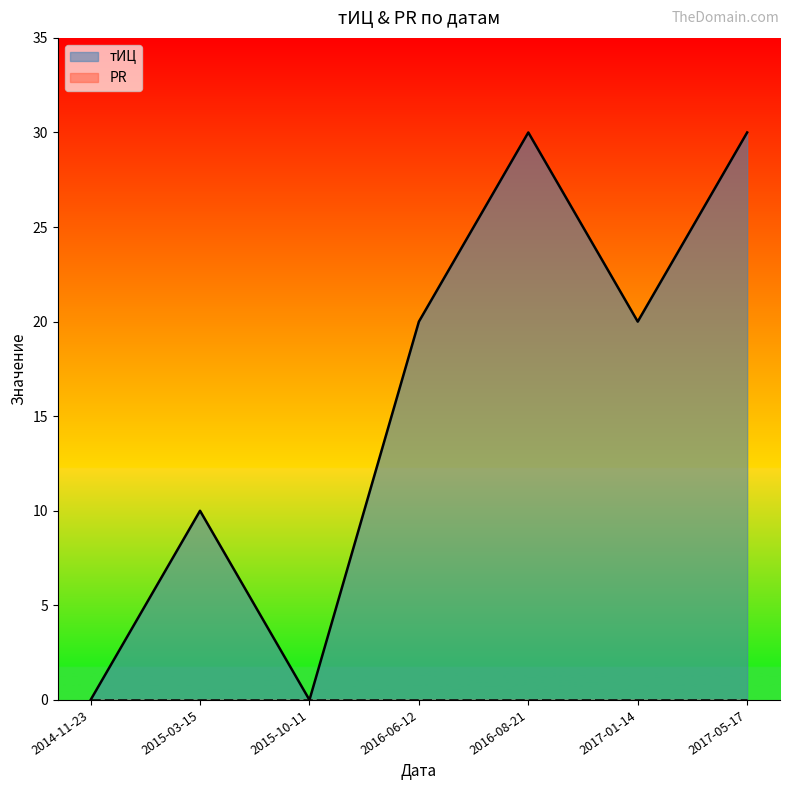

How many lines are shown in the chart?

2